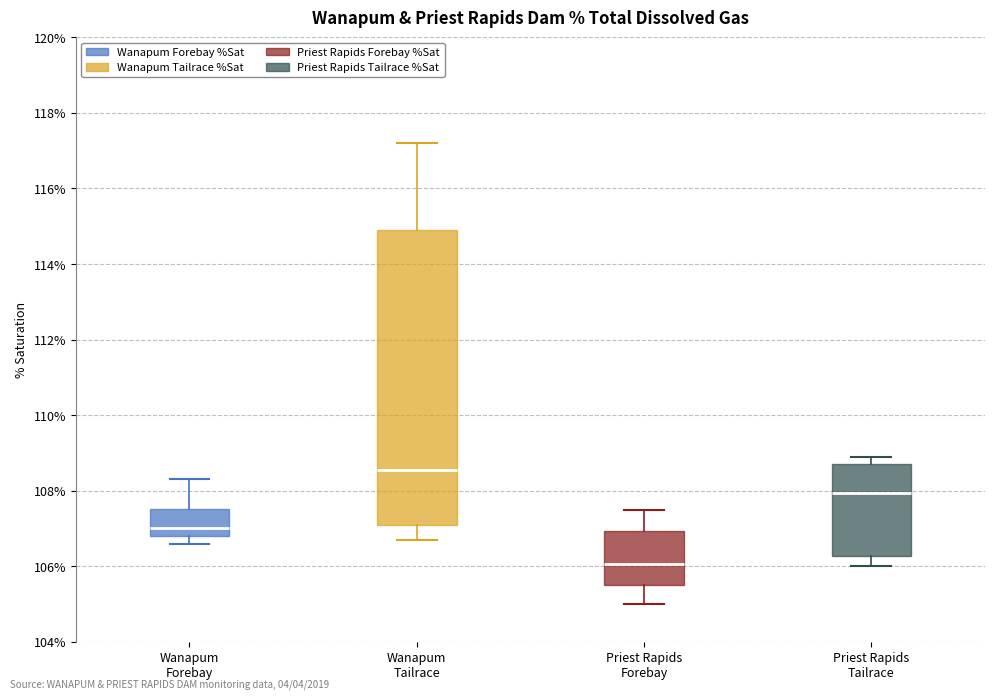

Reading left to right, read every box against the y-axis: the position of its median line, the range the box covers, and the ends of its whiskers. The values are not printed on the chart, so give them approximately, as read against the axis.

Wanapum Forebay: median 107.0, box 106.8 to 107.6, whiskers 106.6 to 108.4
Wanapum Tailrace: median 108.6, box 107.2 to 115.0, whiskers 106.8 to 117.2
Priest Rapids Forebay: median 106.0, box 105.6 to 107.0, whiskers 105.0 to 107.6
Priest Rapids Tailrace: median 108.0, box 106.2 to 108.8, whiskers 106.0 to 109.0